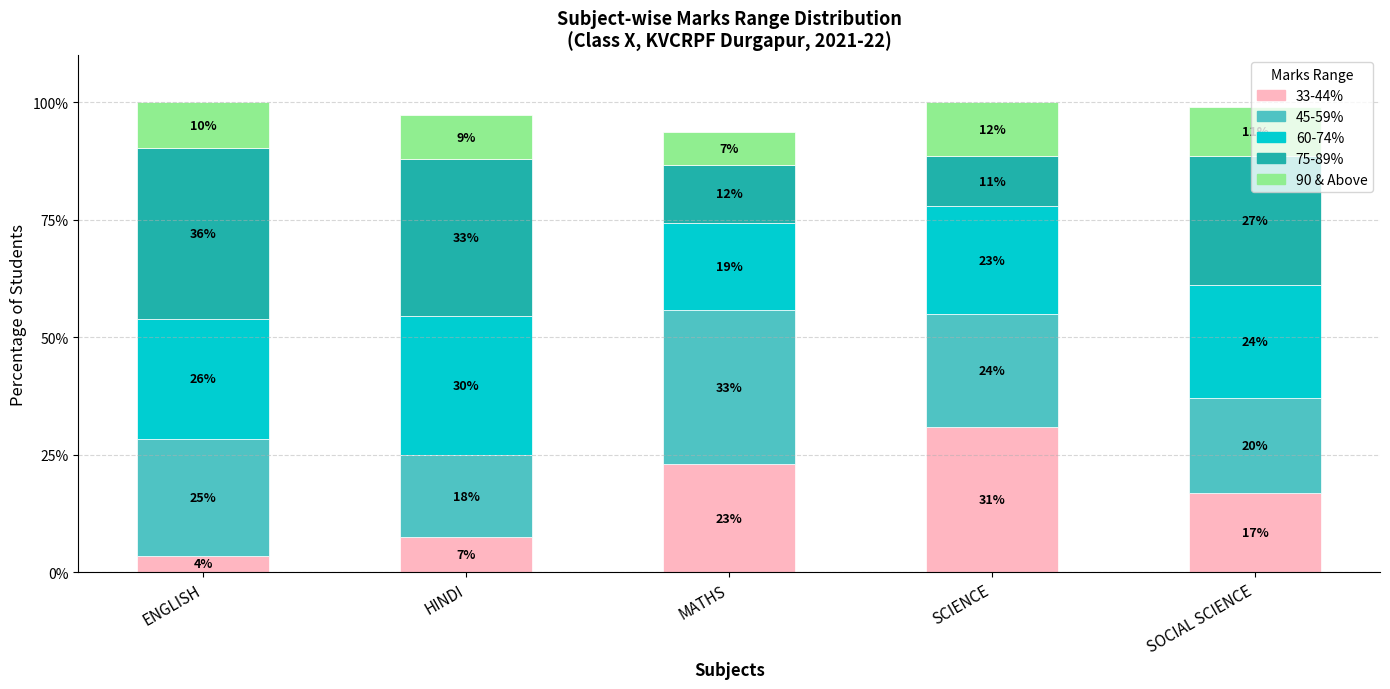

Are the bars grouped side by side (vs. stacked)?

No